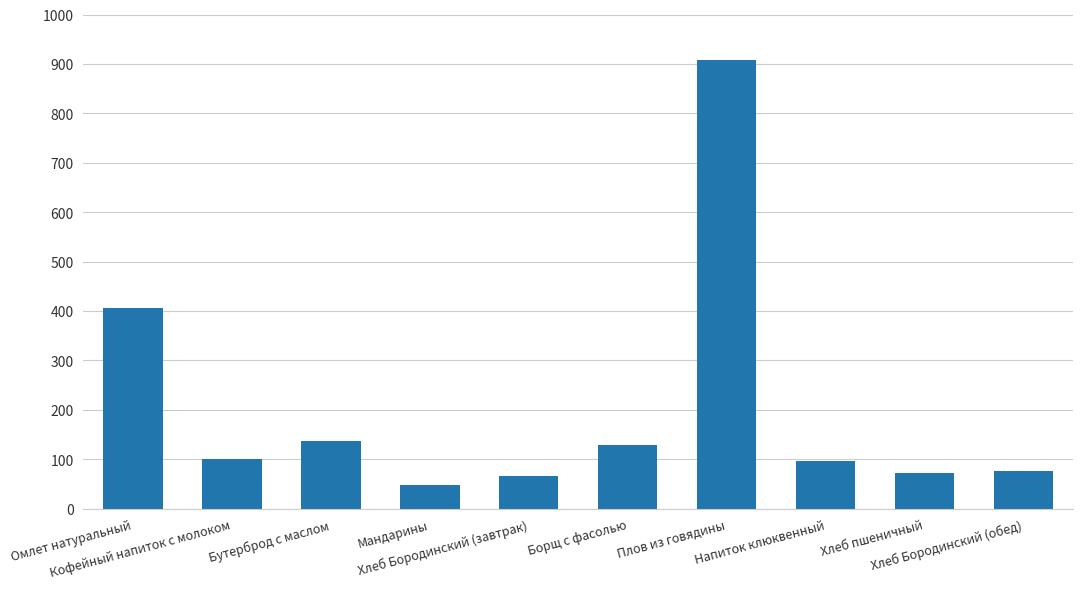

What is the difference between the second highest and minimum values?

358